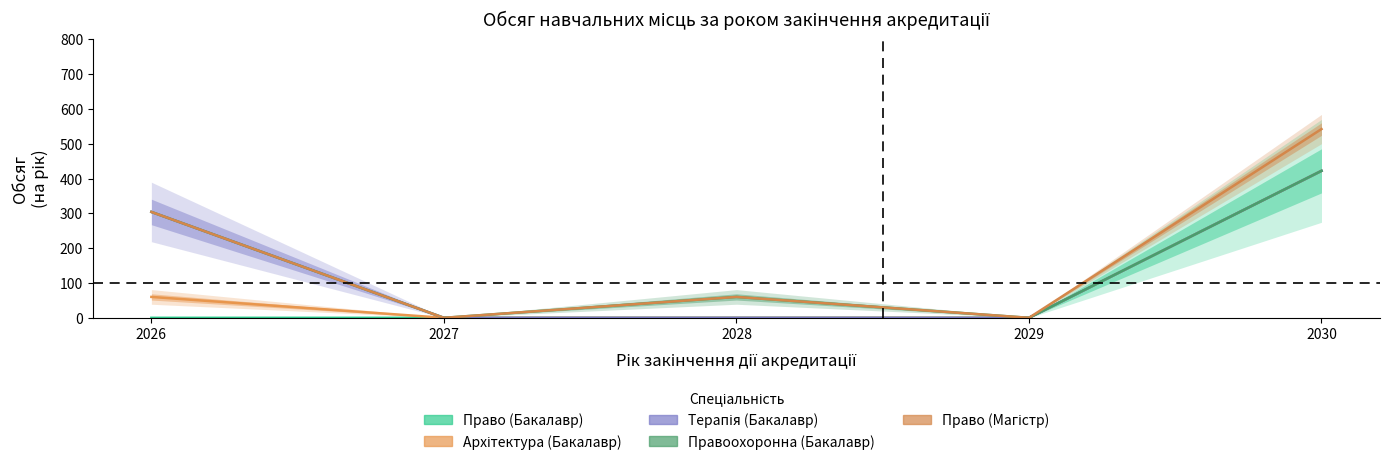

At how many categories does at least one series exceed 176?

2